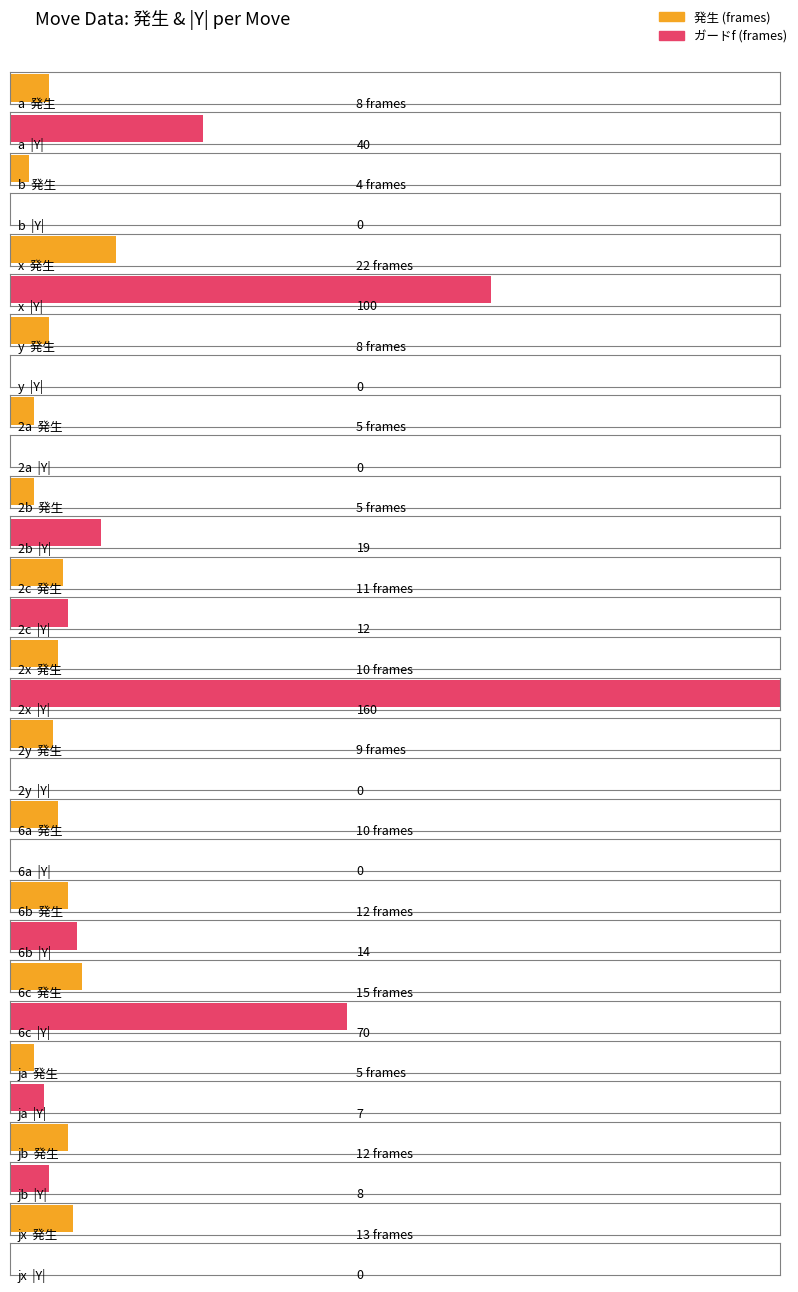

What is the difference between the highest and lowest values at y?

8